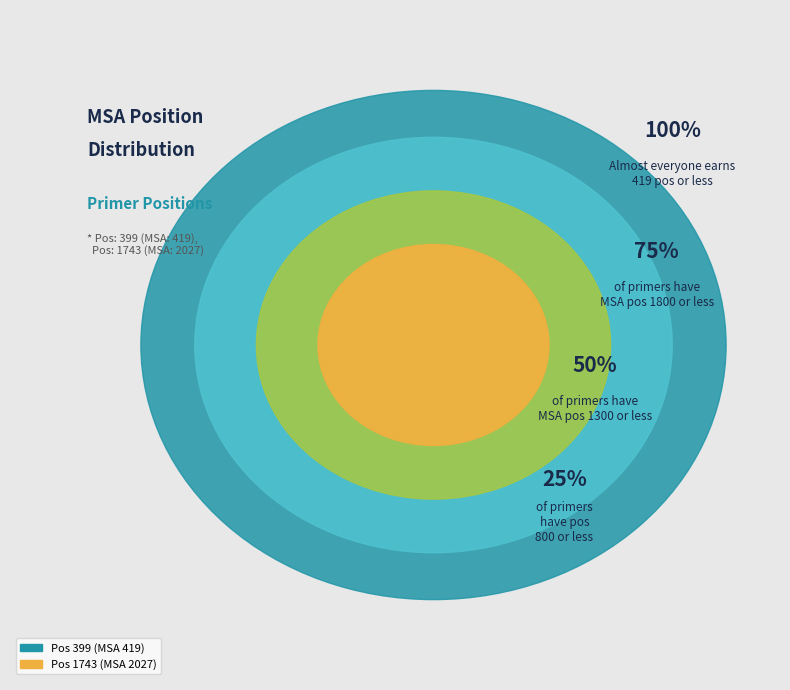

What is the change in value from 399 to 1743?

+1608